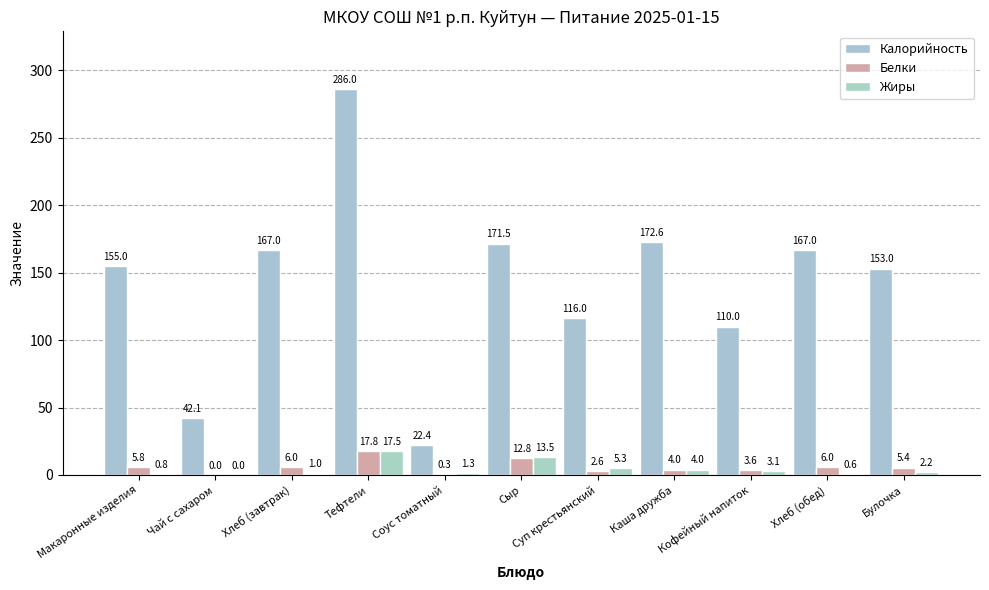

Where is Жиры nearest to the value 8?

Суп крестьянский